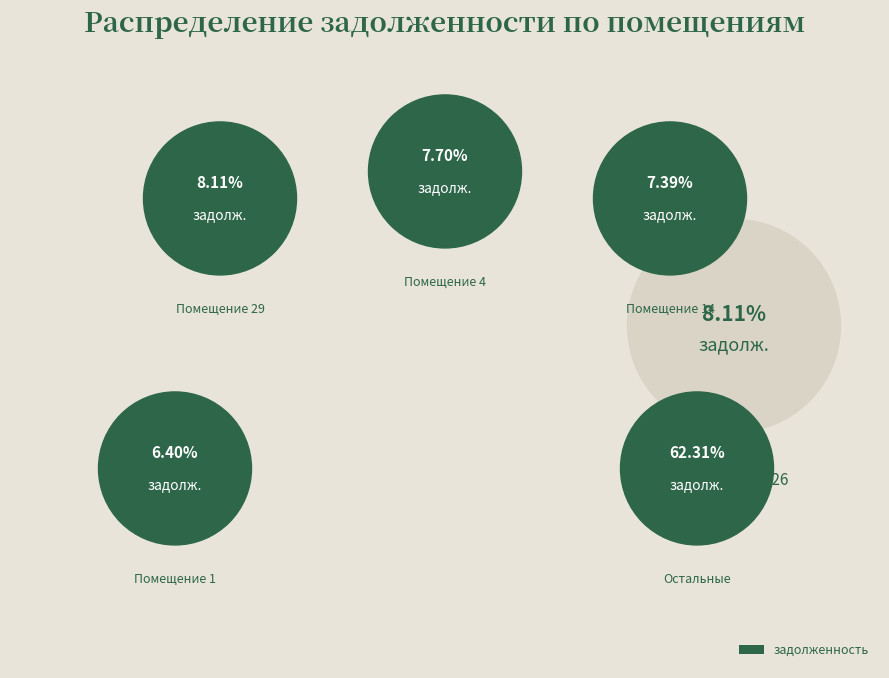

Is 14 the majority of the pie?

No